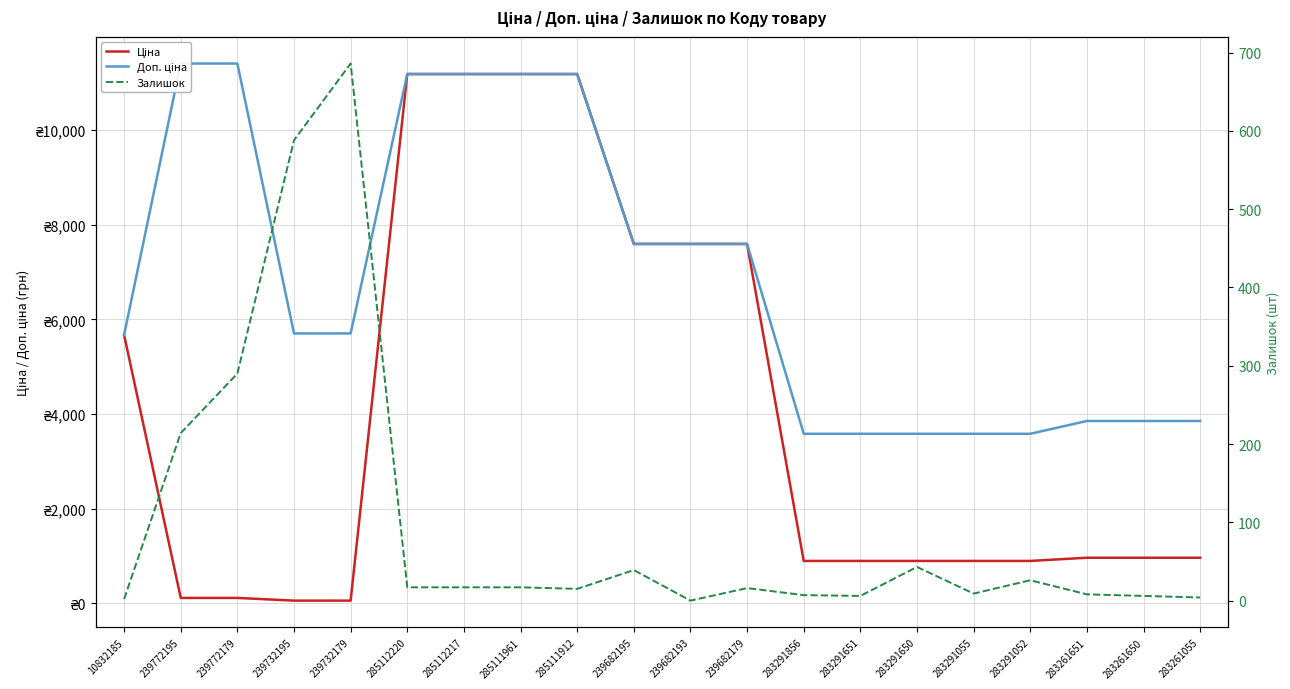

True or false: Залишок and Доп. ціна intersect in this chart.

False